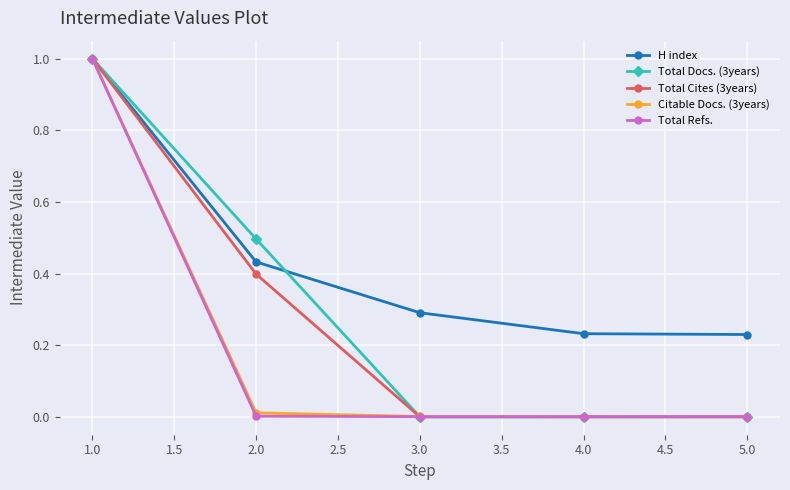

True or false: H index has more than 0 interior local peaks.

False